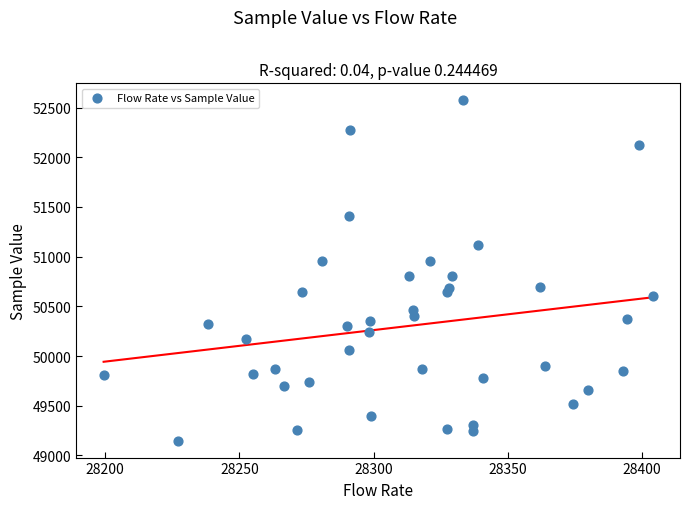

What is the range of Y values (max minus min)?

3423